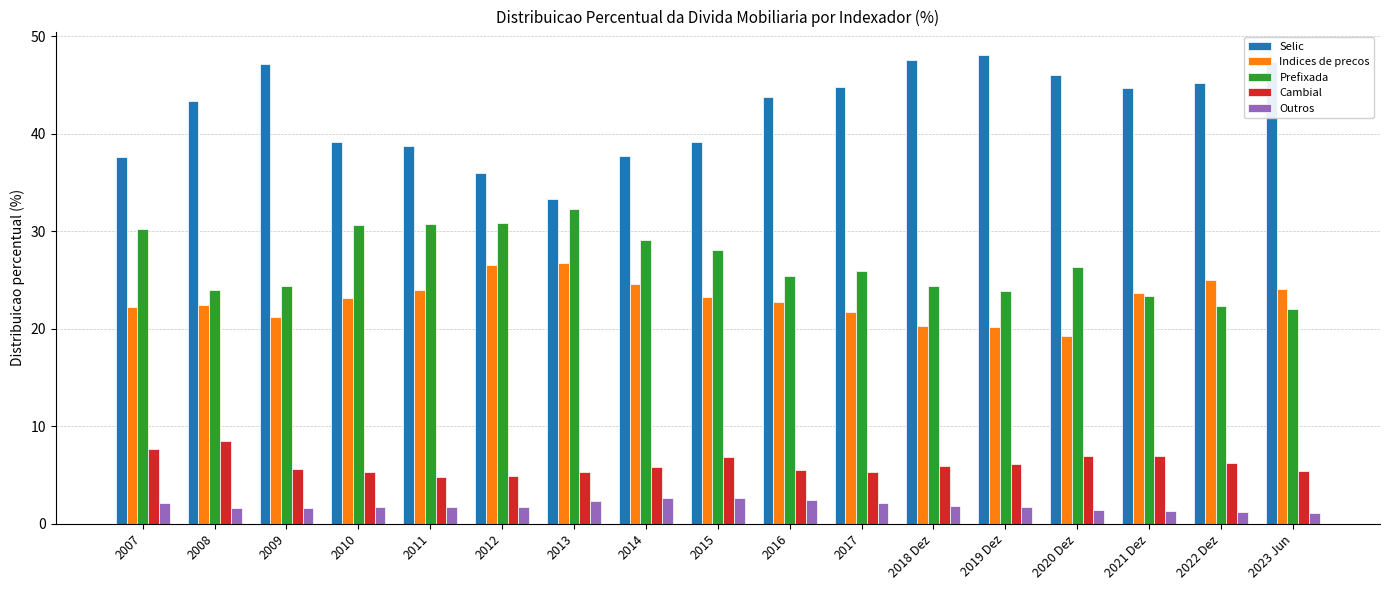

At 2007, list the series in order from smallest to largest.

Outros, Cambial, Indices de precos, Prefixada, Selic